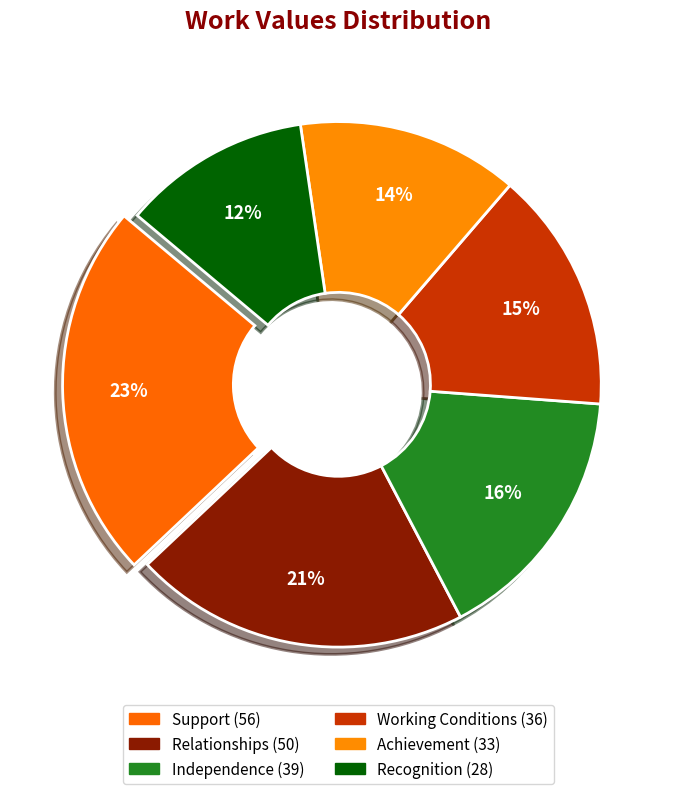

Do Relationships and Achievement together represent more than half of the pie?

No